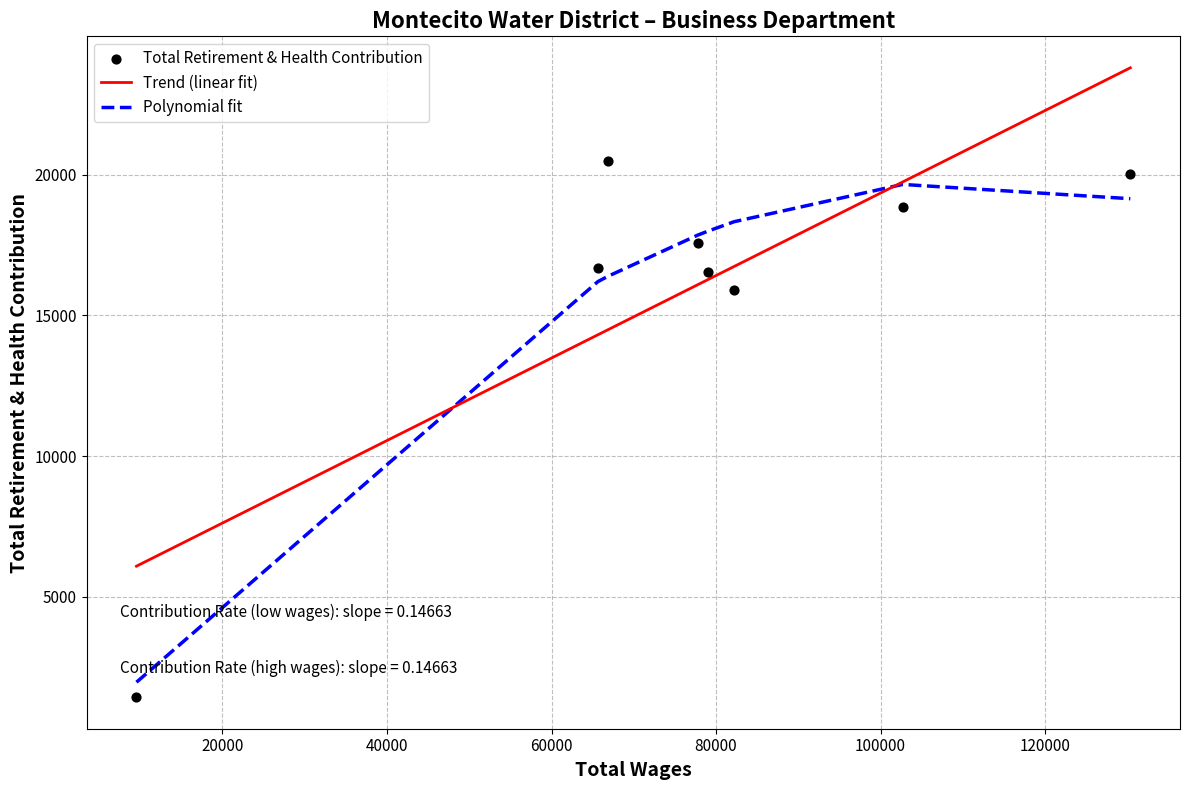

Which series reaches the minimum Y coordinate?

Total Retirement & Health Contribution